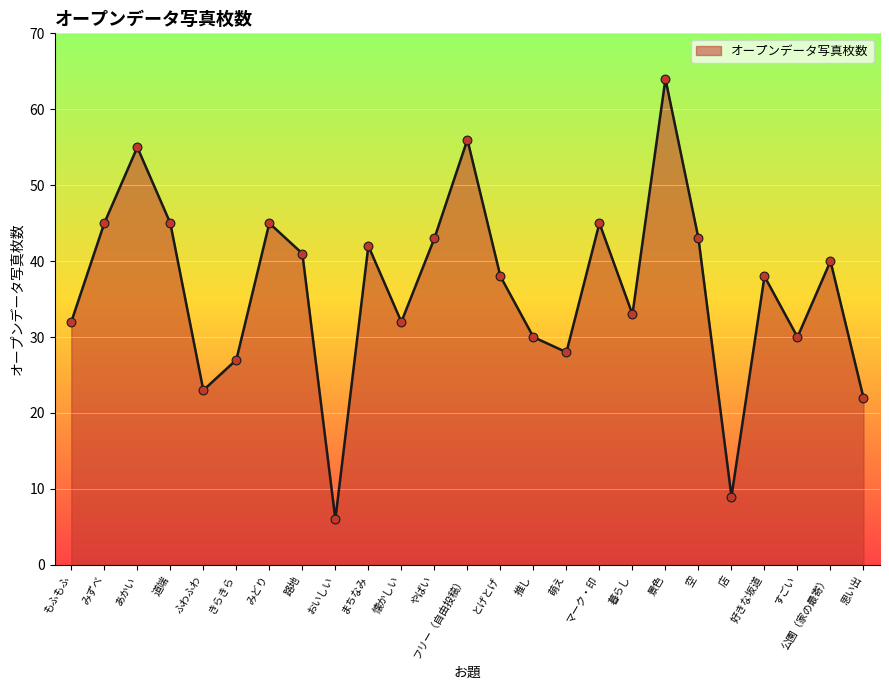

Between あかい and ふわふわ, which is larger?

あかい